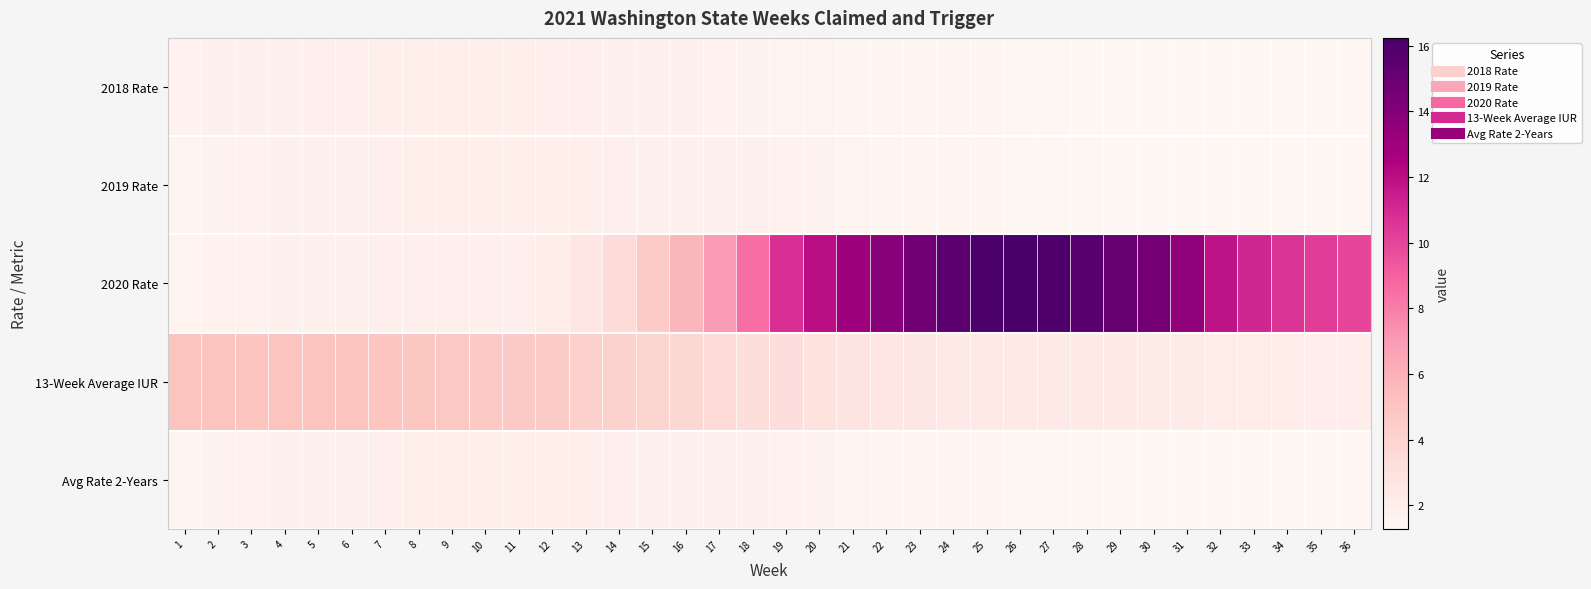

Which has a higher value, 34 or 24?

24